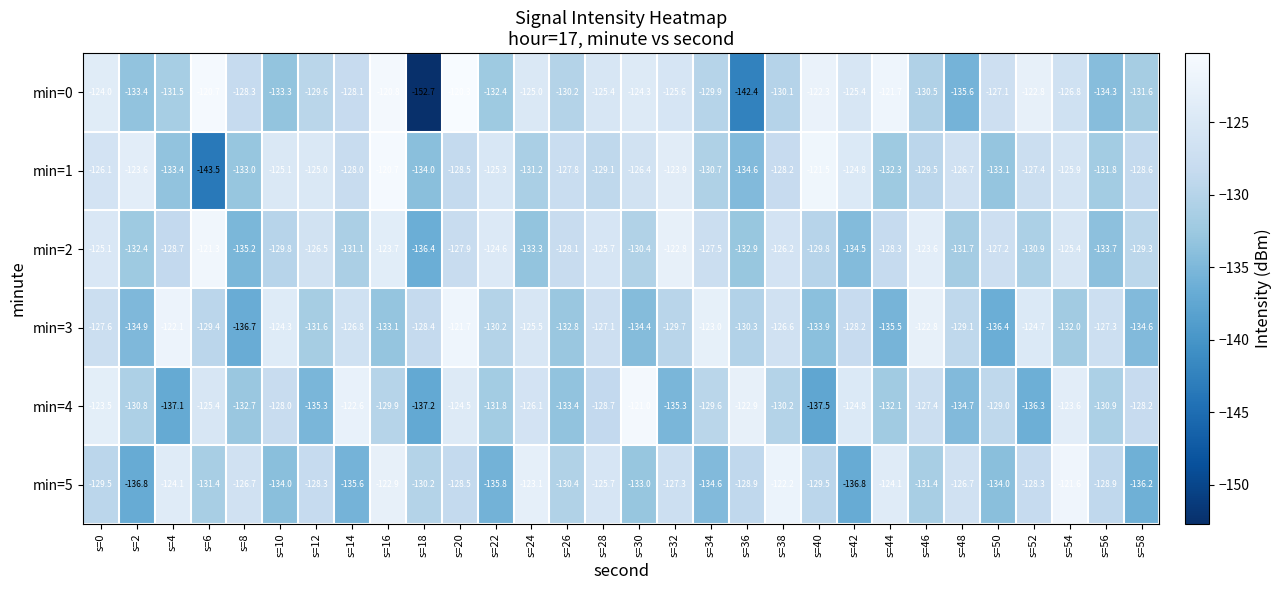

What is the sum of all min=5 values?

-3886.5